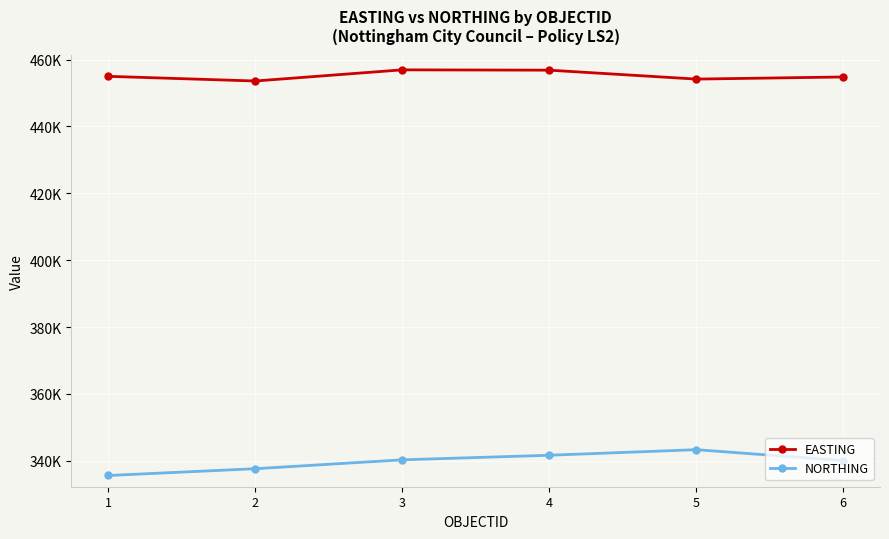

What is the spread (max minus min) of values at 1?

119352.1